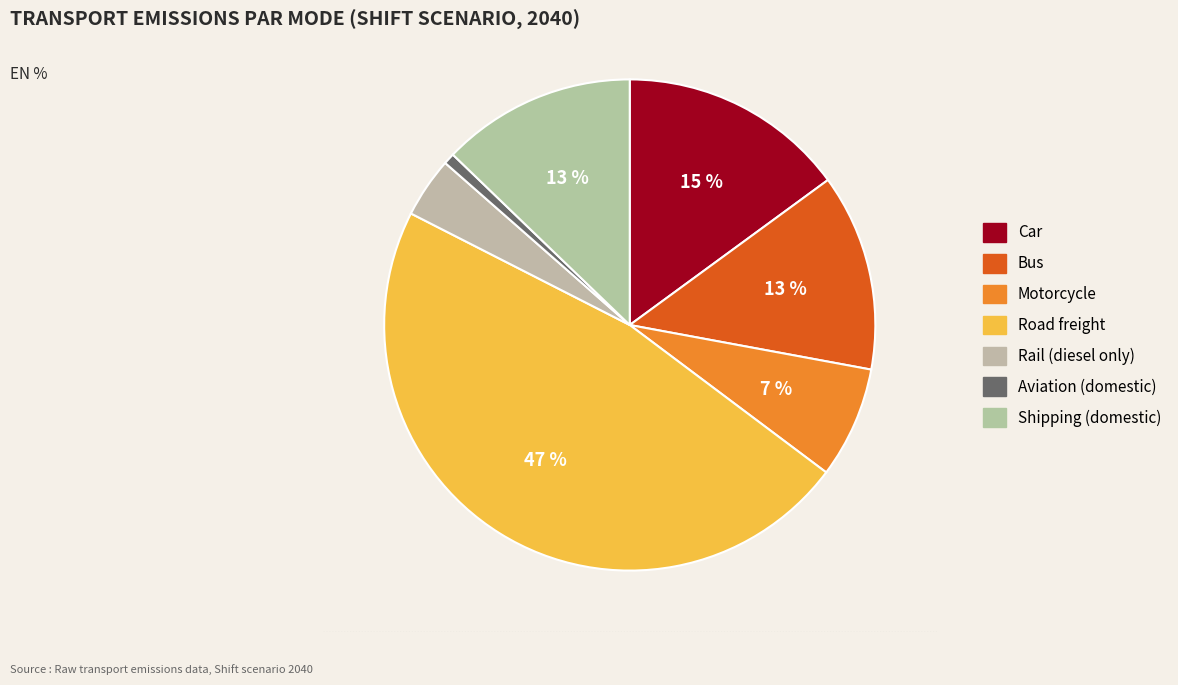

Does Road freight account for over 50% of the chart?

No